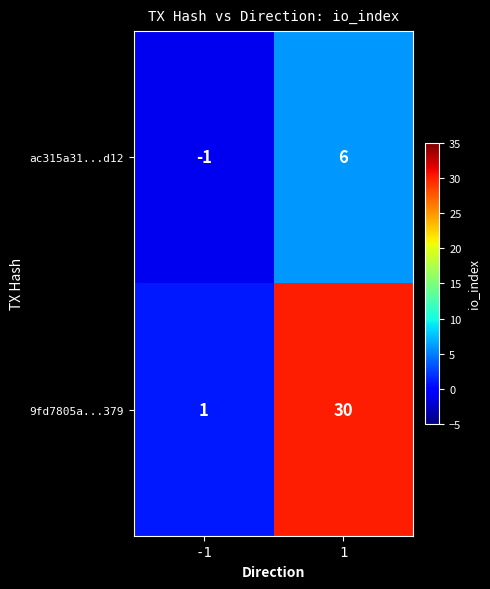

What is the spread (max minus min) of values at 1?

24